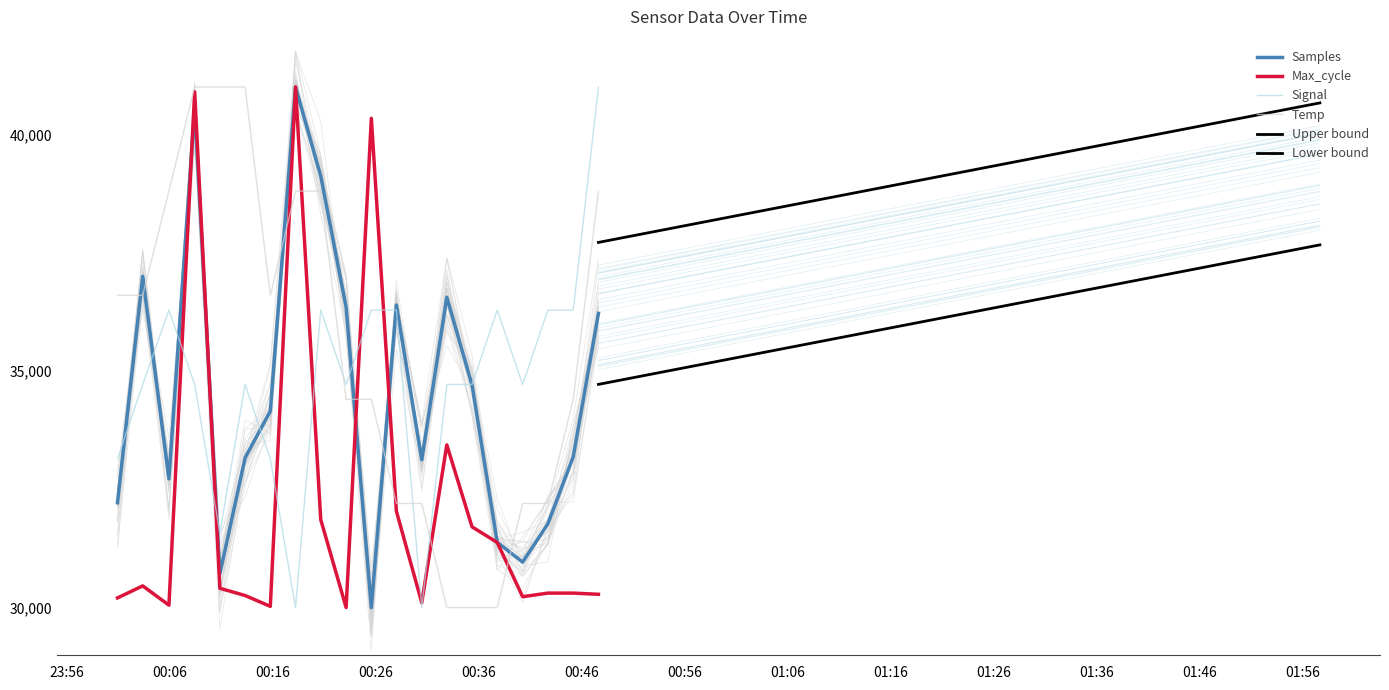

Which category has the highest value across all series?

2023/04/12 00:18:11